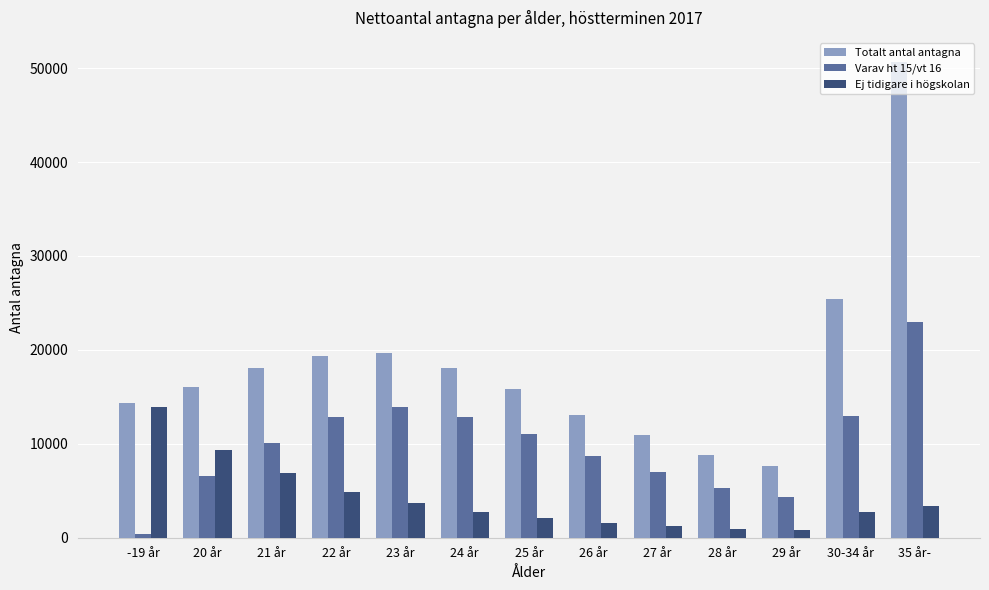

The value of Totalt antal antagna at 27 år is 10933. True or false?

True